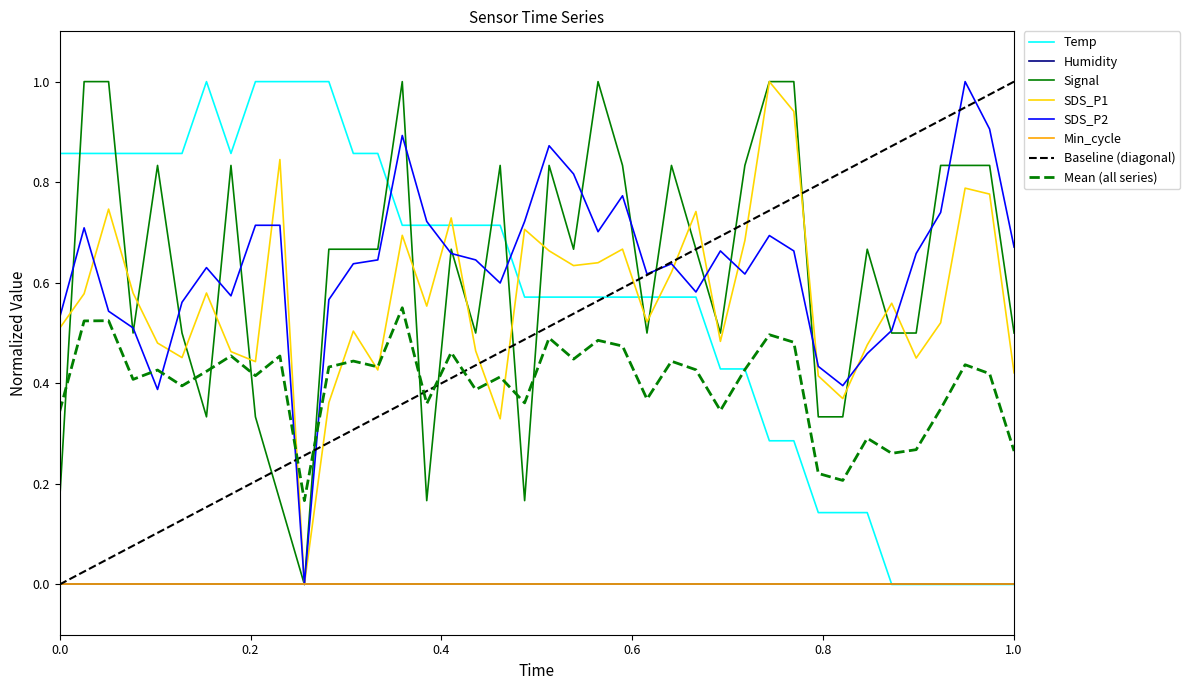

Between 00:03 and 01:00, which is larger?

00:03